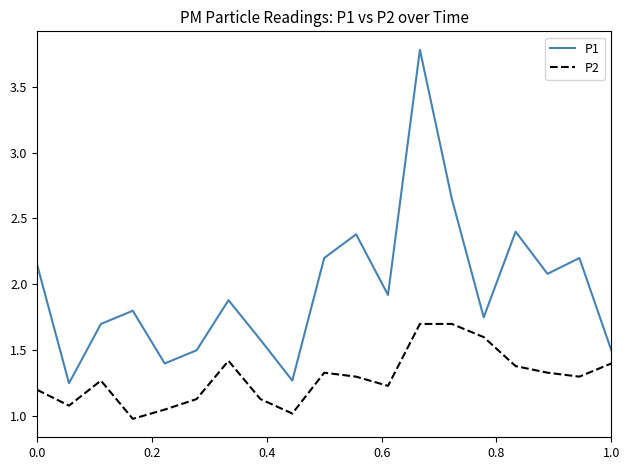

What is the minimum value shown in the chart?

1.0